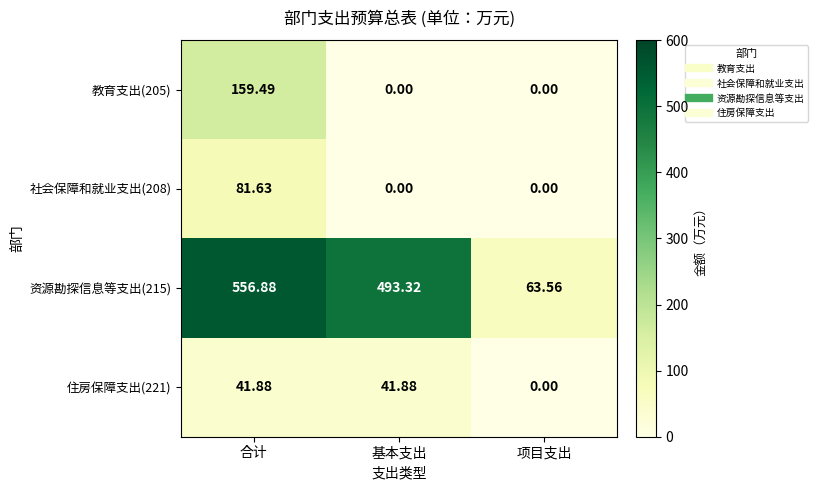

At which label does 资源勘探信息等支出(215) first exceed 493?

合计